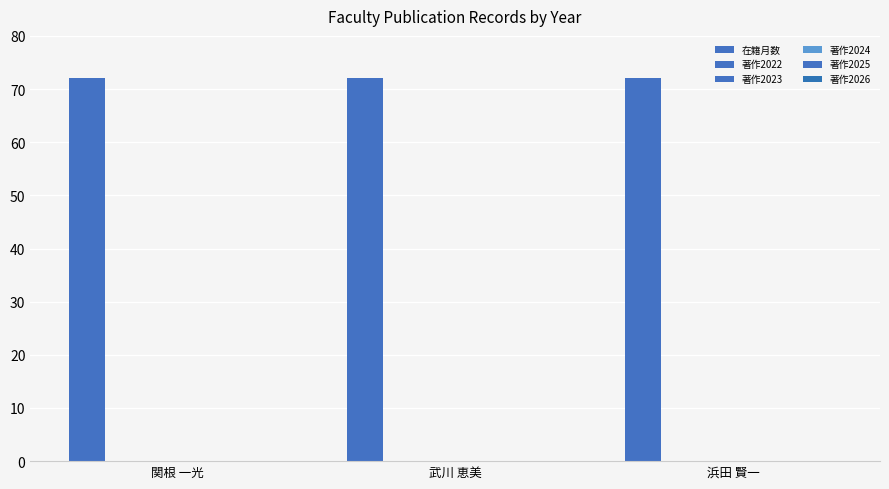

Is the value of 著作2022 at 浜田 賢一 greater than the value of 著作2023 at 関根 一光?

No